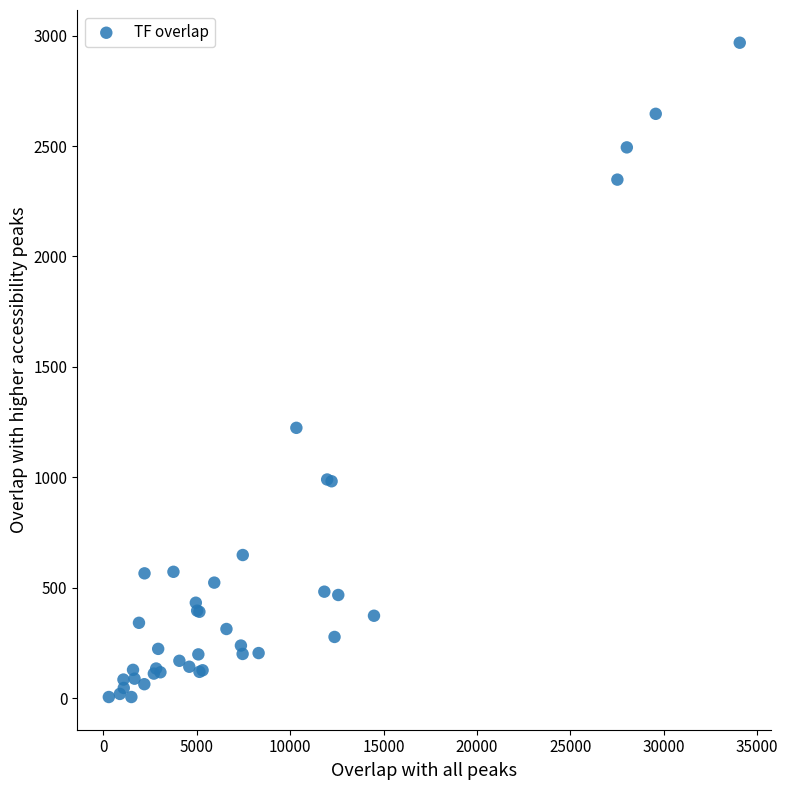

What Y value in the scatter plot is closest to 1486?

1224